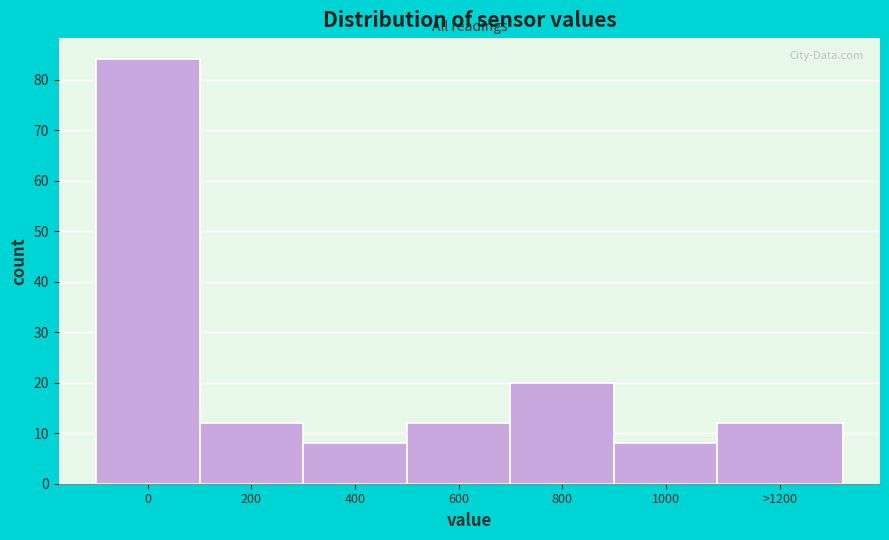

Reading left to right, what are all the values shown in this chart?

84	12	8	12	20	8	12